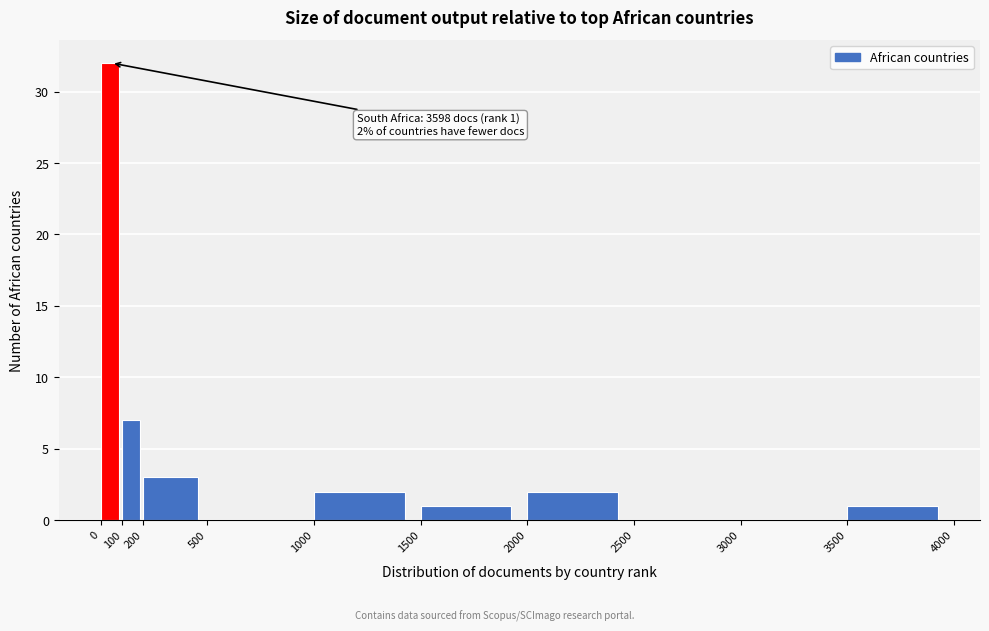

Over which range of the x-axis is the bar tallest?

0 to 100